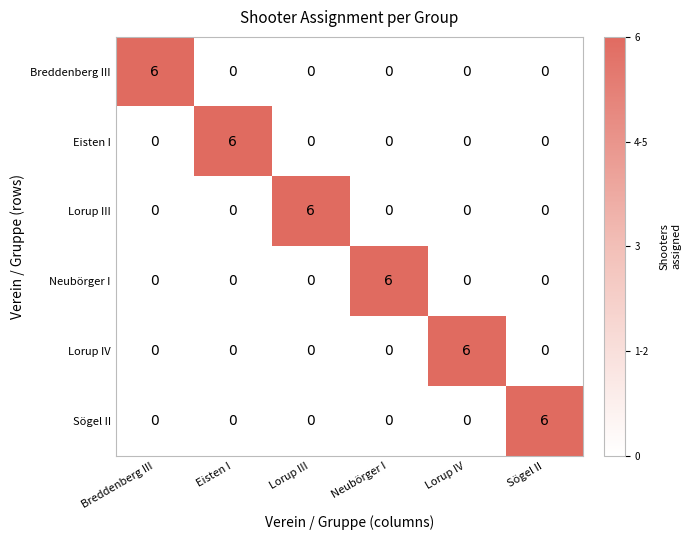

How many Sögel II values are between 0 and 1?

5